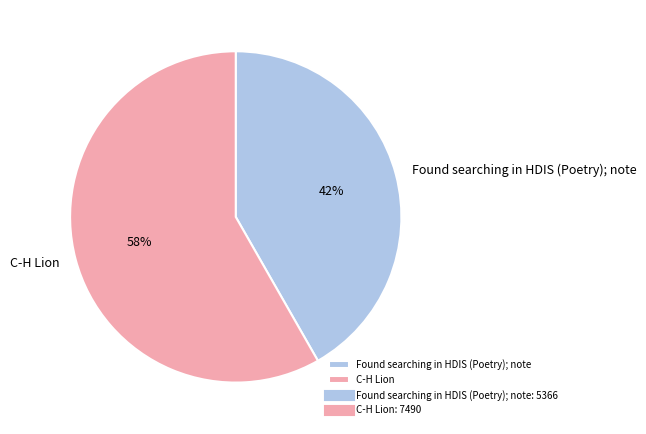

To the nearest percent, what is the average slice percentage?

50%